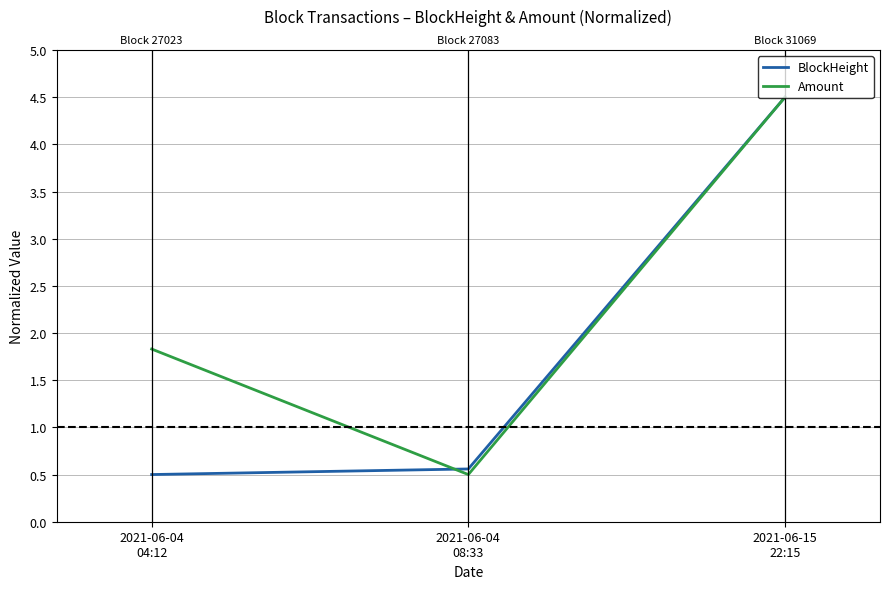

Reading left to right, extract all data points from this chart.

BlockHeight: 2021-06-04
04:12=0.5	2021-06-04
08:33=0.6	2021-06-15
22:15=4.5
Amount: 2021-06-04
04:12=1.8	2021-06-04
08:33=0.5	2021-06-15
22:15=4.5